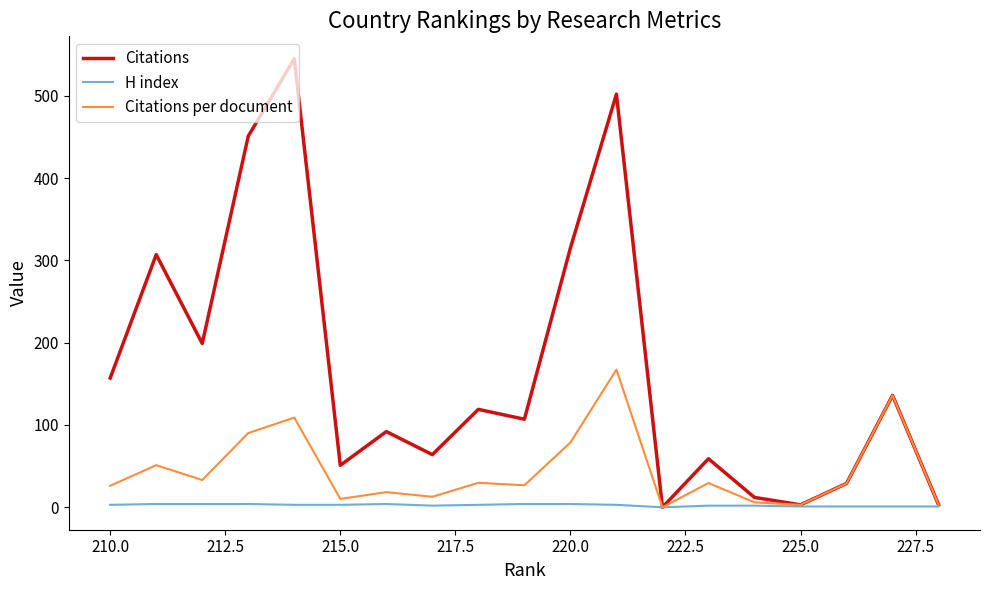

What is the maximum value shown in the chart?

545.0